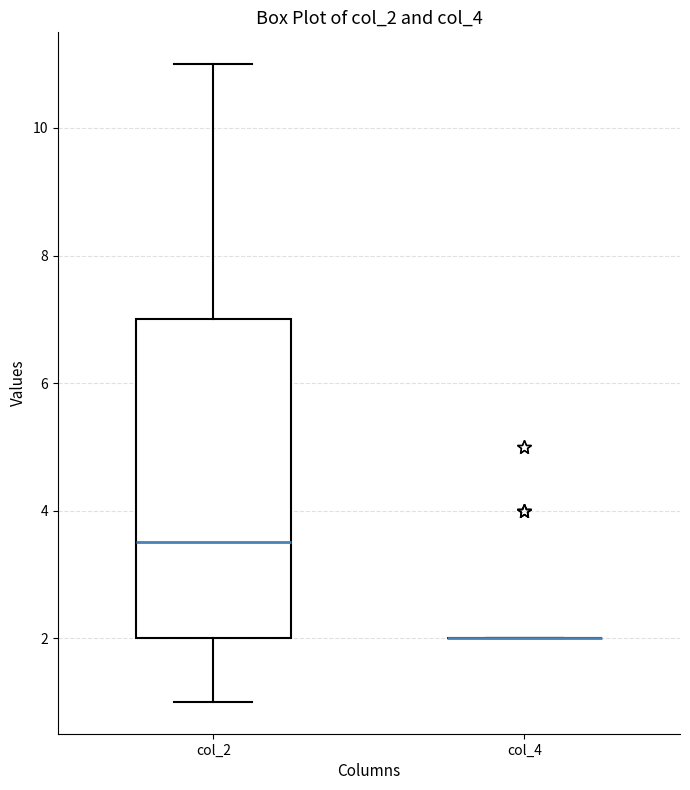

Where is the lower edge of the box for col_2 on the y-axis? The values are not printed on the chart, so give them approximately, as read against the axis.

2.0